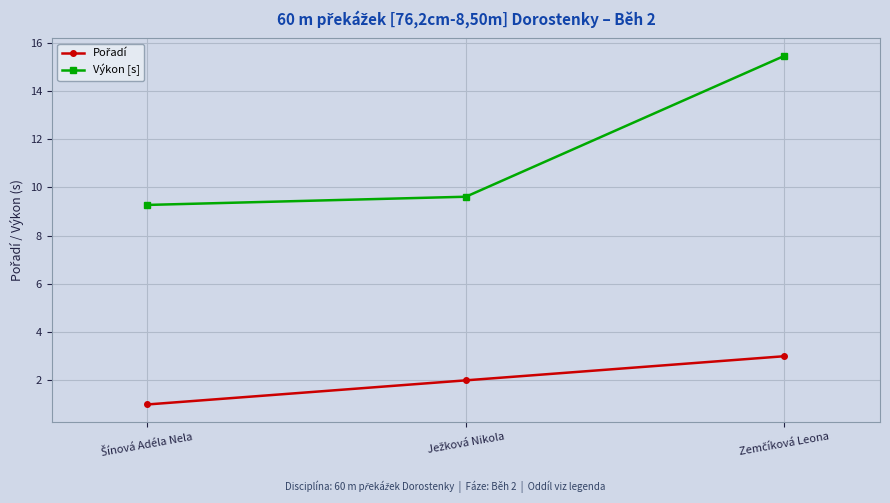

What is the lowest value of the Výkon [s] series?

9.3